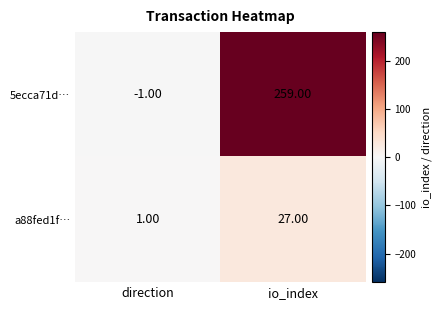

What is the sum of all a88fed1f… values?

28